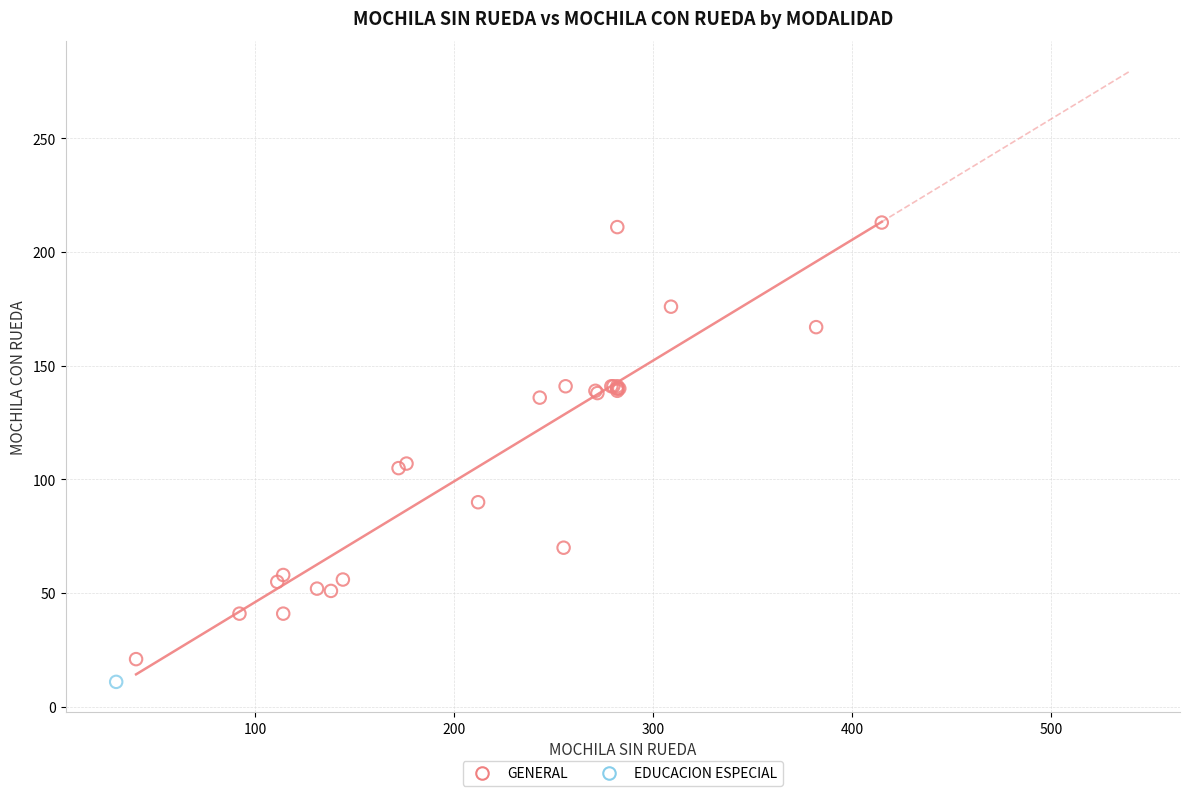

What are all the series names shown in the legend?

GENERAL, EDUCACION ESPECIAL